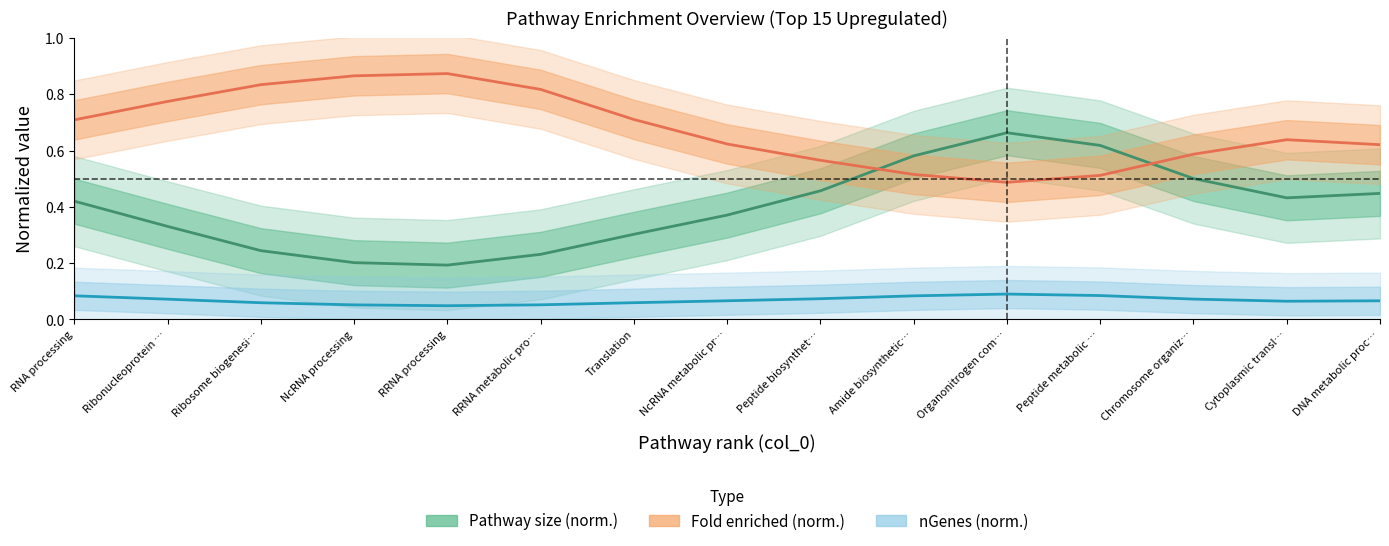

True or false: Pathway size (norm.) and nGenes (norm.) cross at least once.

False